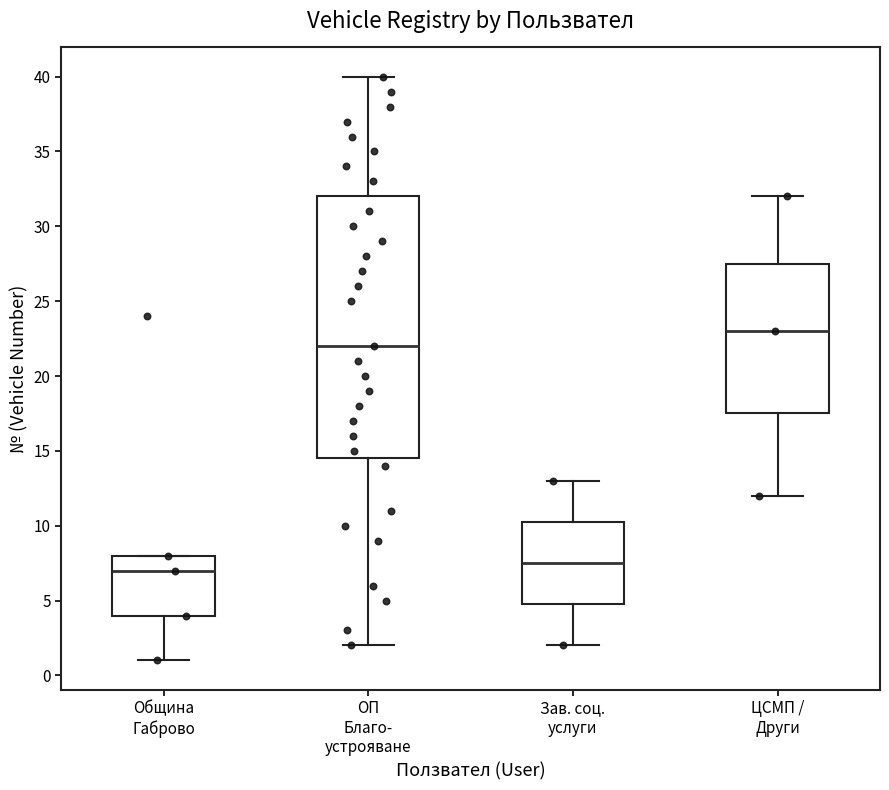

Which box's median line is the highest?

ЦСМП / Други